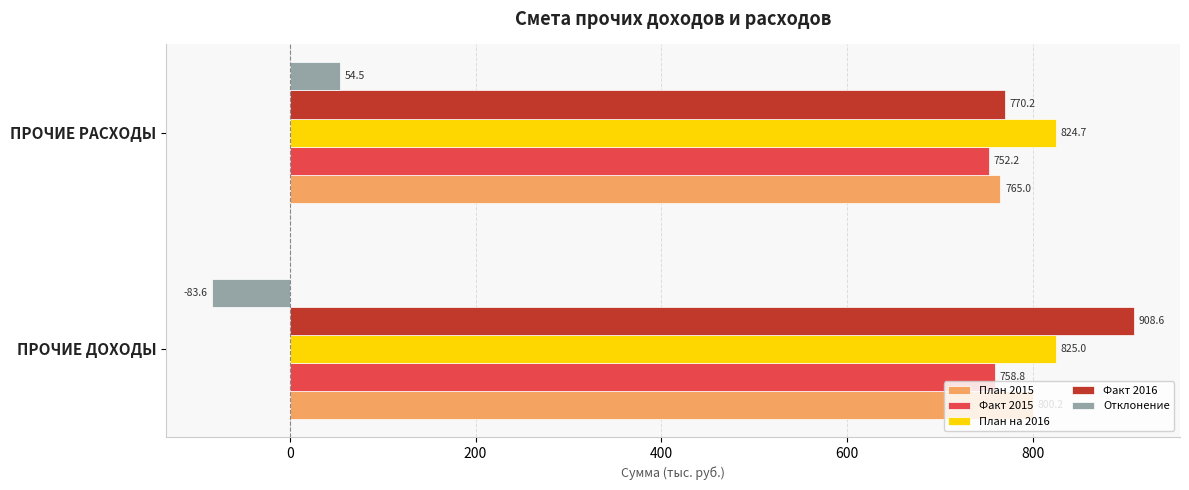

True or false: Факт 2016 has a value of 1461.2 at ПРОЧИЕ ДОХОДЫ.

False